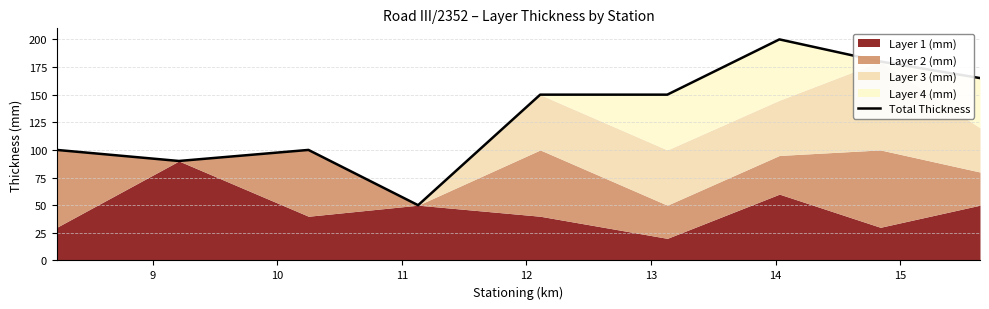

Does the chart have visible grid lines?

Yes